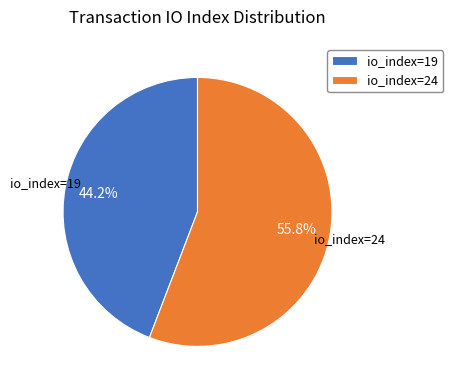

True or false: io_index=24 accounts for 56% of the total.

True